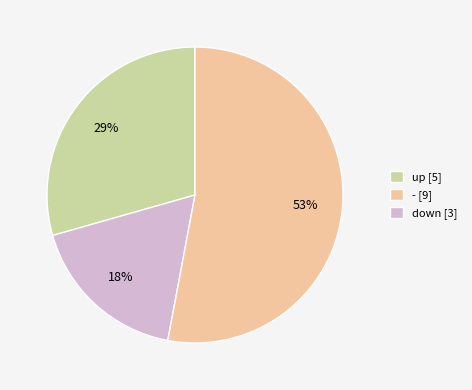

Approximately how many times larger is the value at - [9] compared to down [3]?

0.3